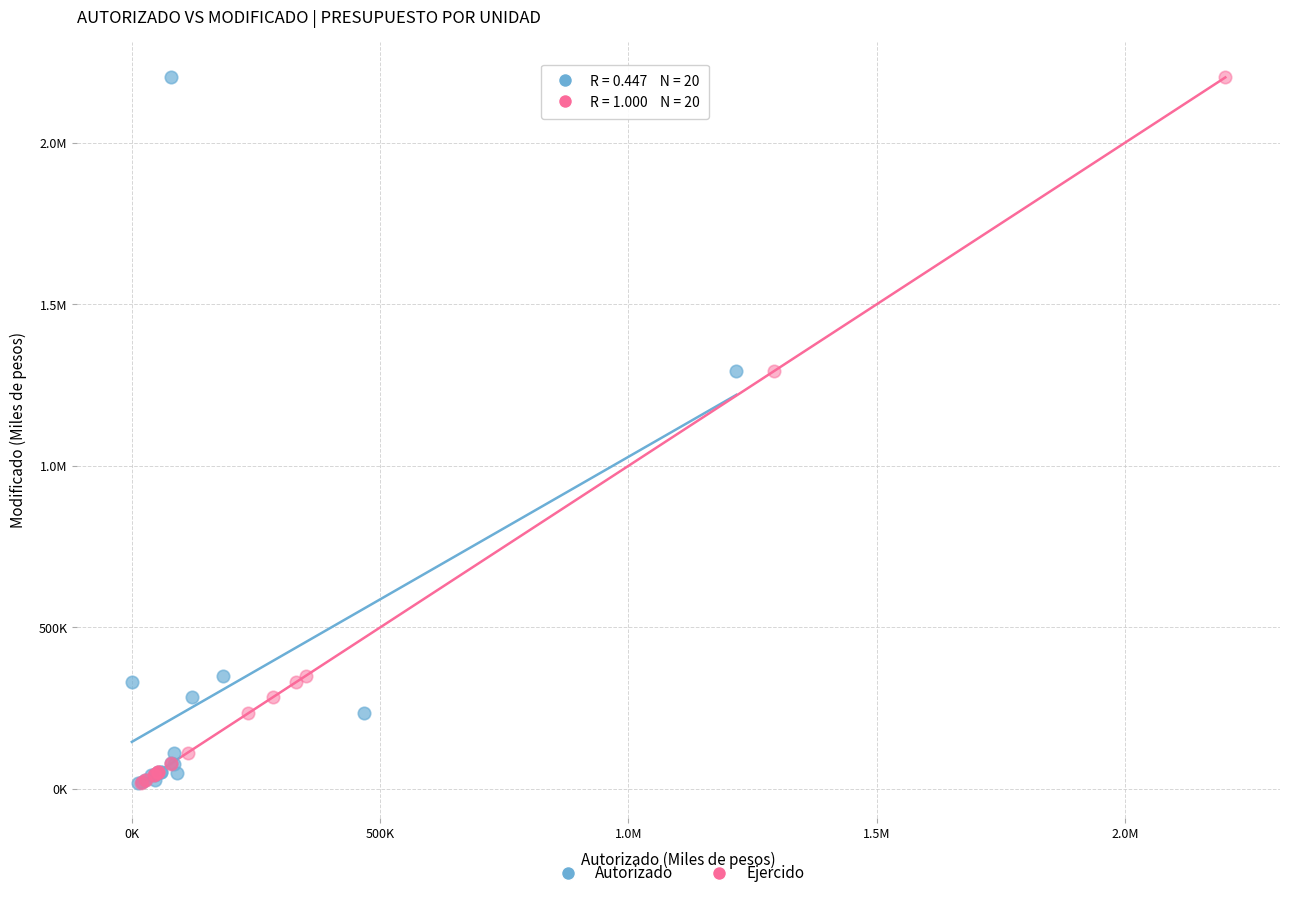

What are all the series names shown in the legend?

Autorizado, Ejercido